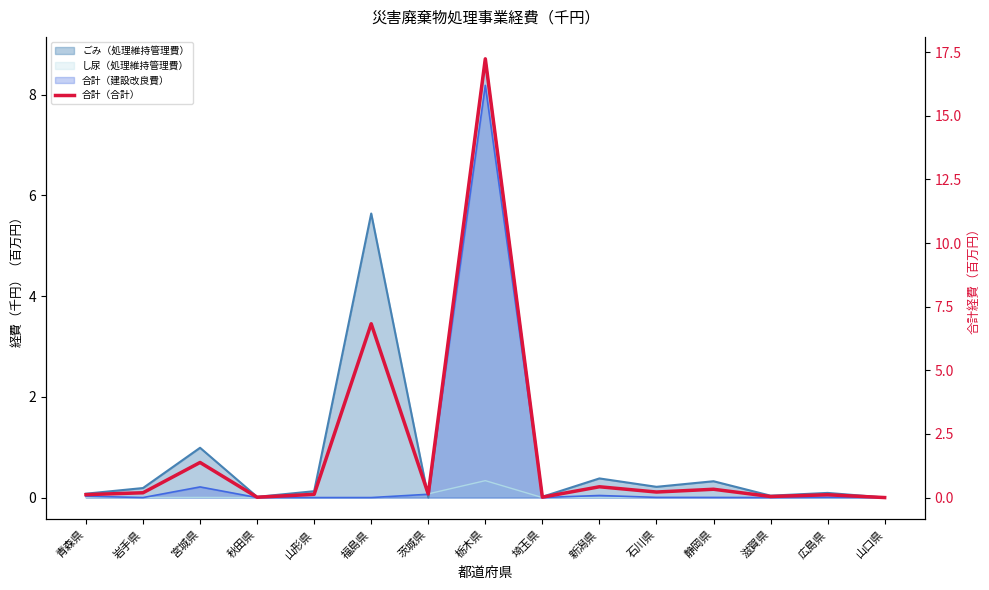

What is the difference between the values at 山口県 and 広島県?

0.1